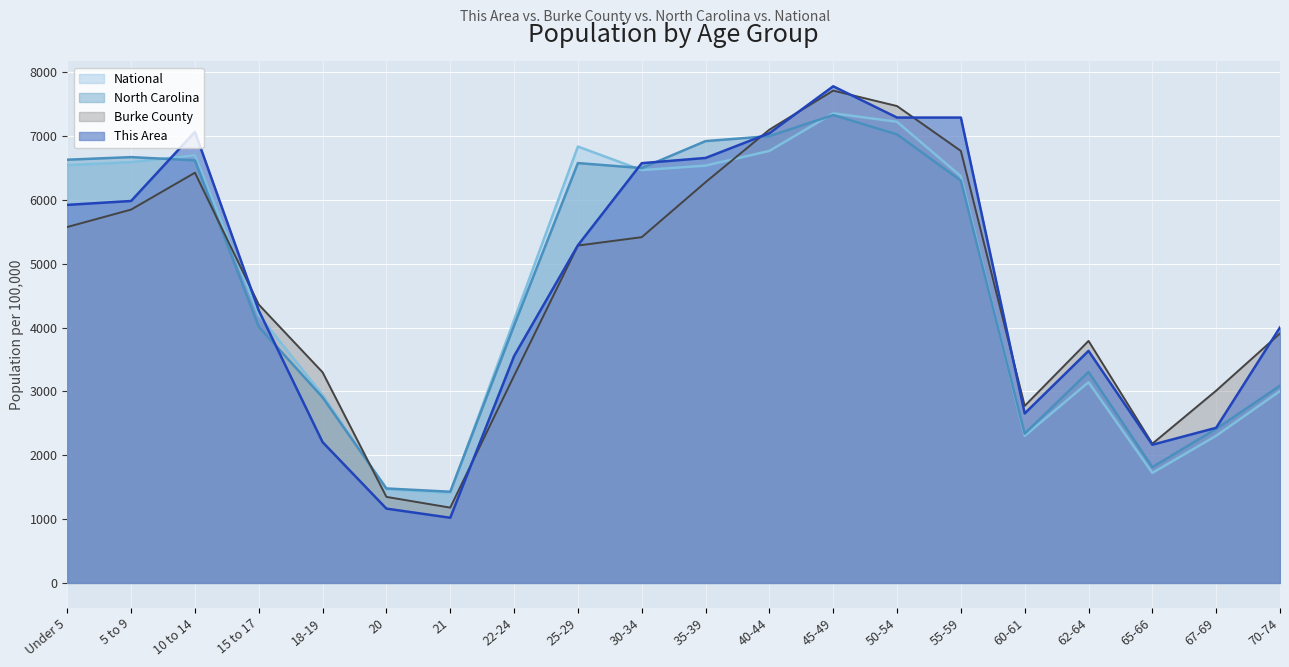

The National series shows 6543.0 at Under 5. True or false?

True